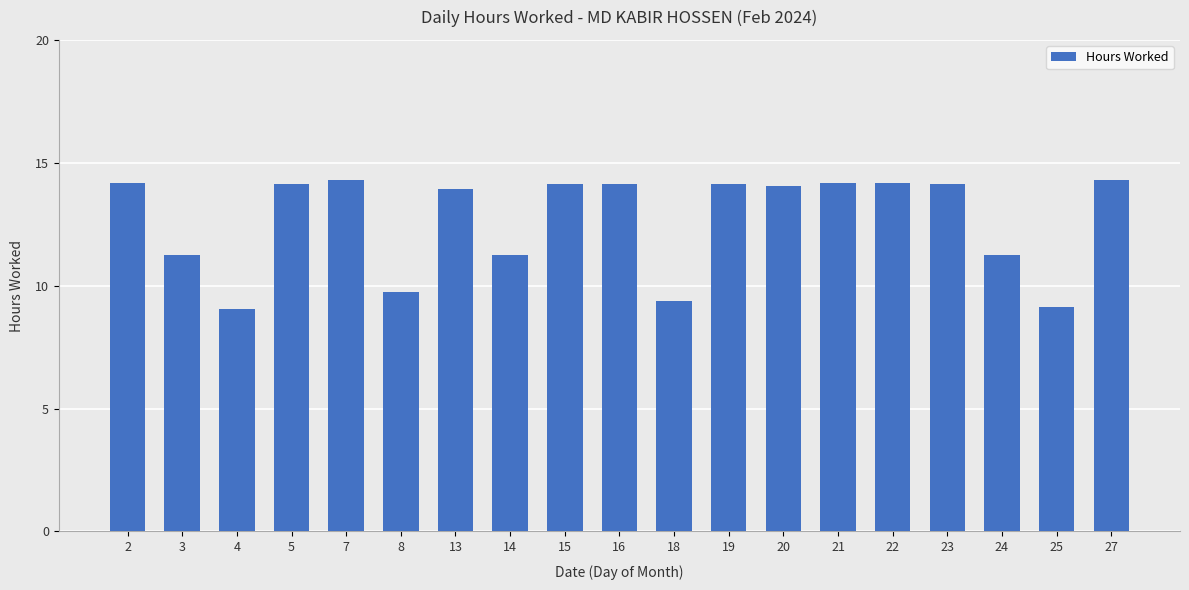

What is the maximum value shown in the chart?

14.3